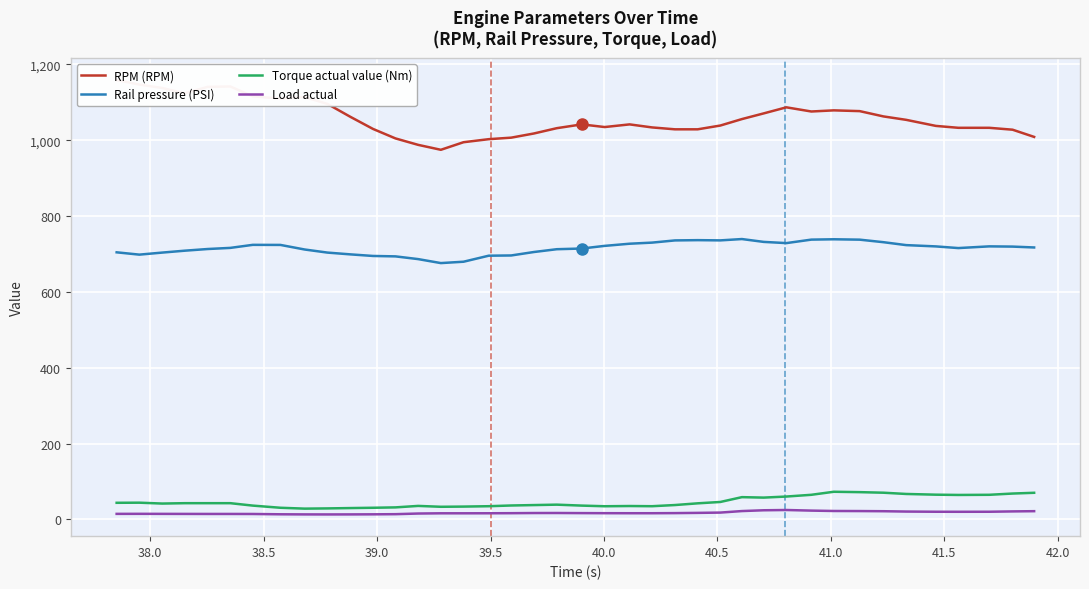

True or false: Rail pressure (PSI) and Torque actual value (Nm) intersect in this chart.

False